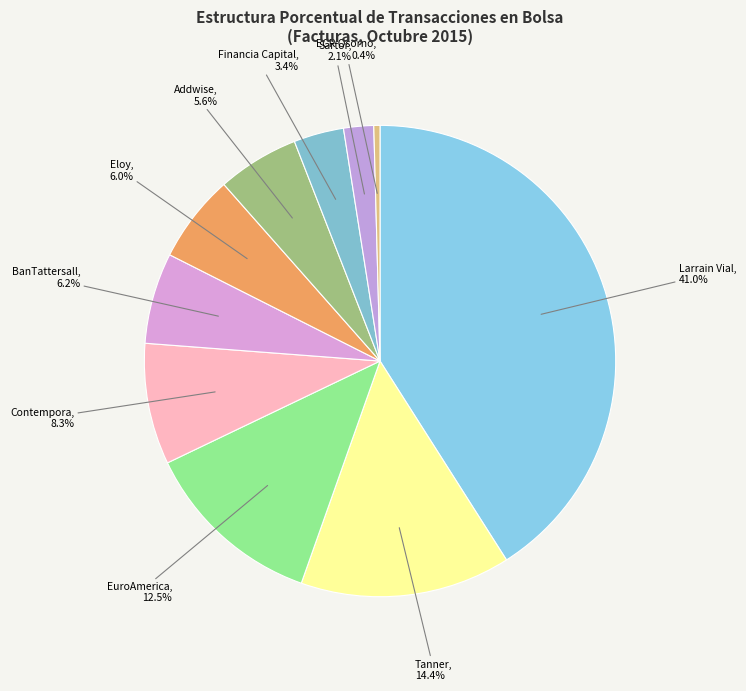

Which category has the biggest portion of the pie?

Larrain Vial